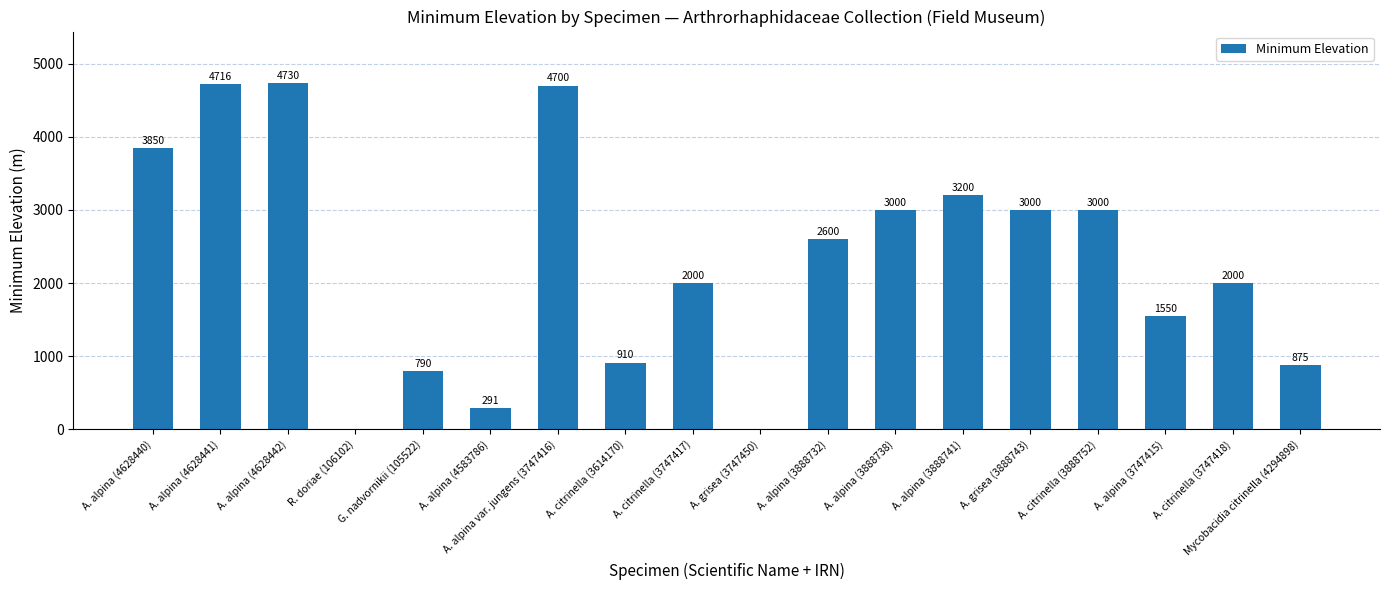

What is the change in value from A. alpina (3888738) to A. alpina (3888741)?

+200